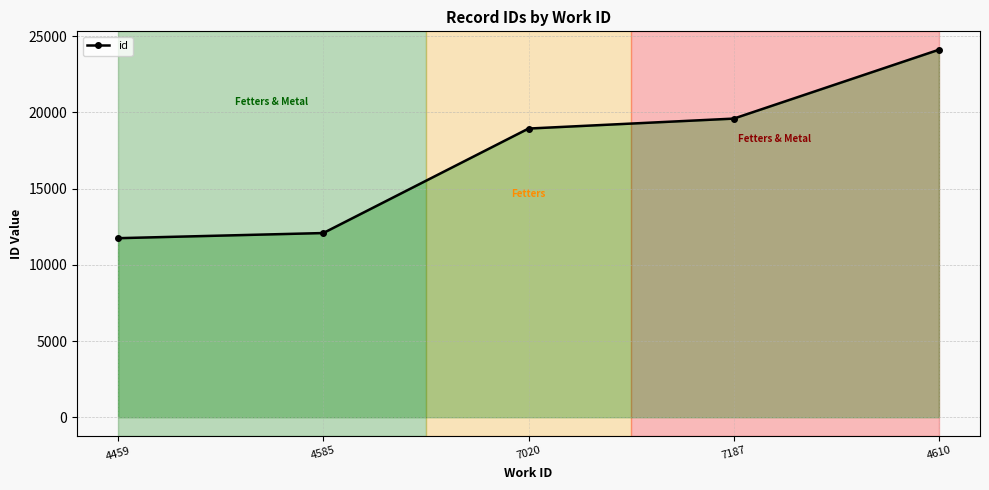

Between 4459 and 7187, which is larger?

7187